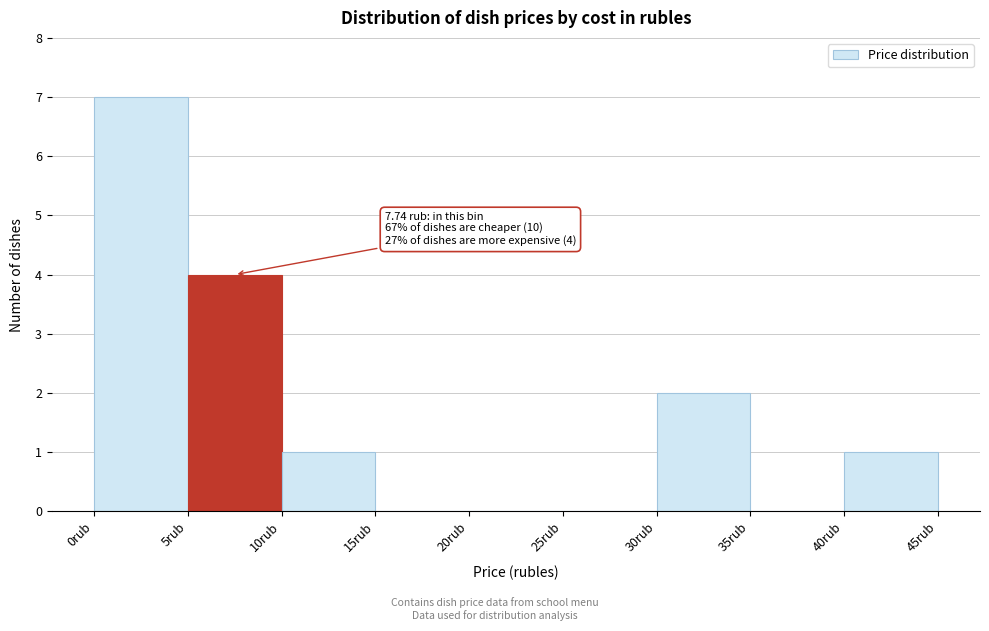

Which range on the x-axis has the tallest bar?

0 to 5